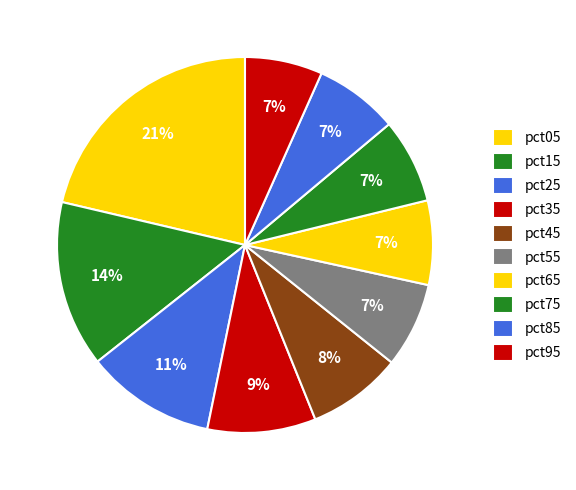

Which has a higher value, pct55 or pct45?

pct45